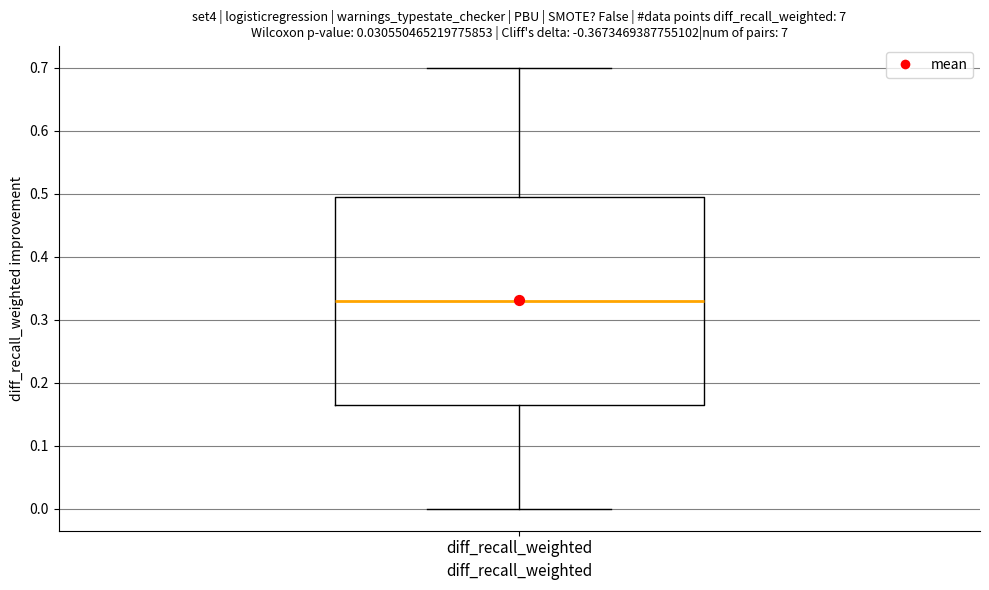

Where is the lower edge of the box for diff_recall_weighted on the y-axis? The values are not printed on the chart, so give them approximately, as read against the axis.

0.17